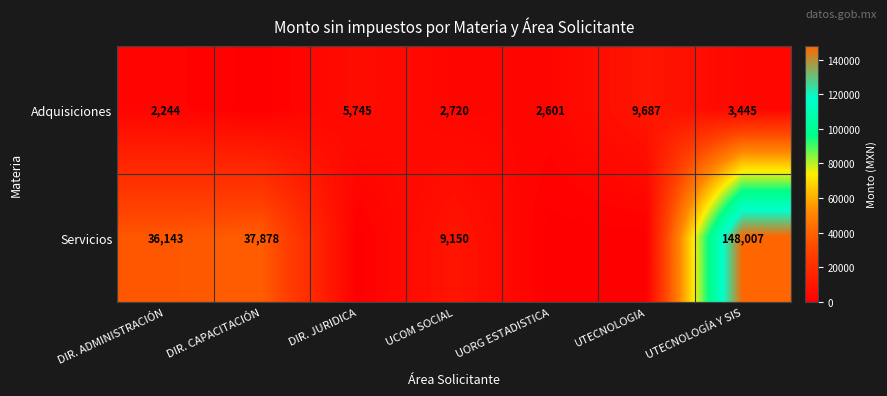

What is the sum of the Adquisiciones values at UTECNOLOGÍA Y SIS and UORG ESTADISTICA?

6046